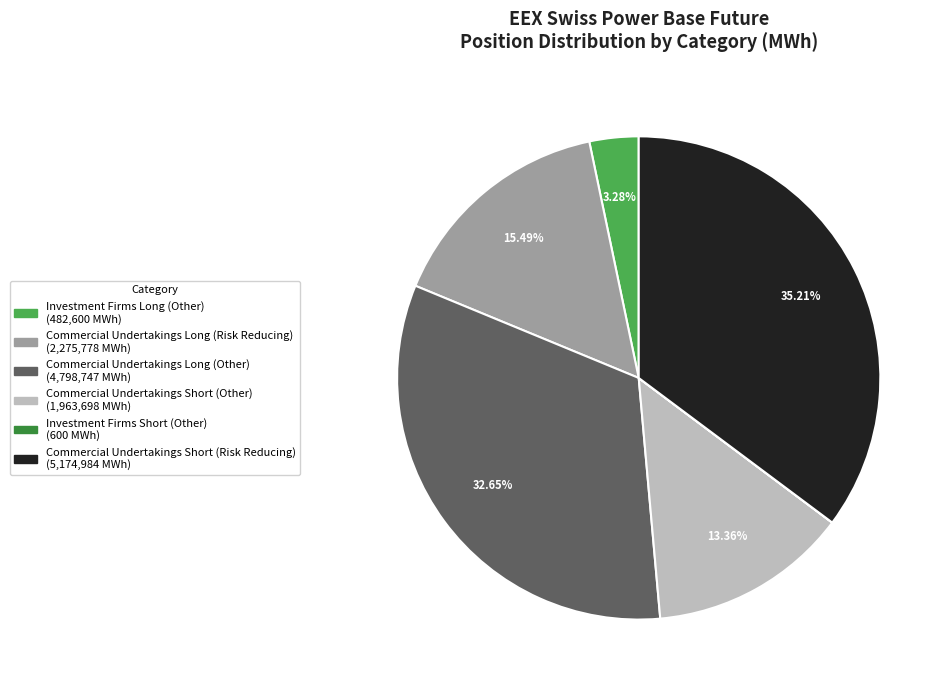

Between Commercial Undertakings Short (Other) and Commercial Undertakings Long (Other), which is larger?

Commercial Undertakings Long (Other)